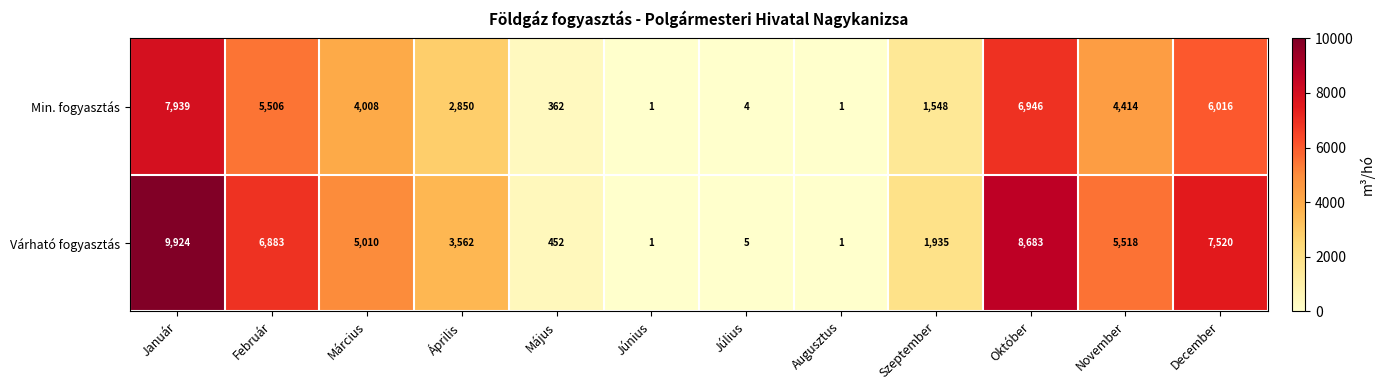

List the series in order of their overall mean, lowest first.

Min. fogyasztás, Várható fogyasztás